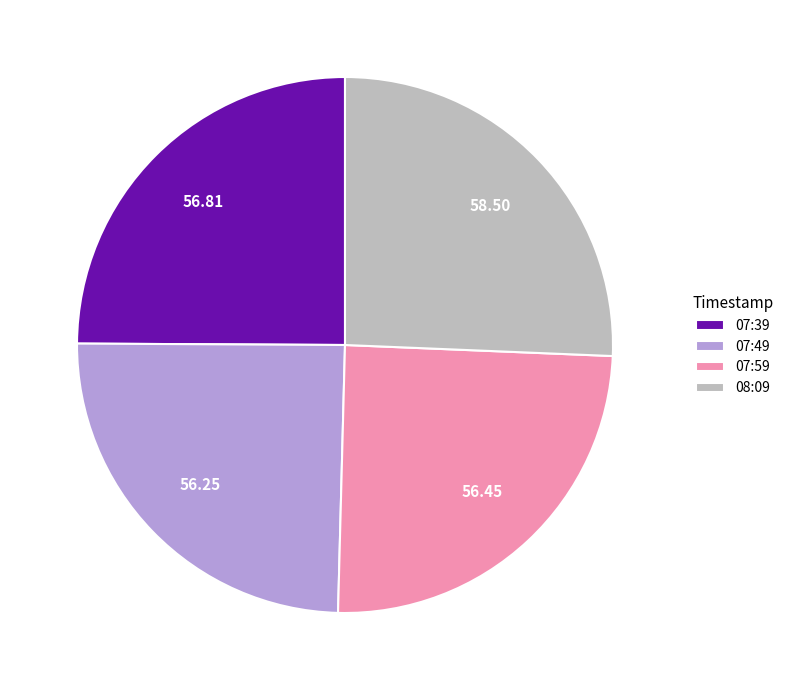

Is the sum of 07:49 and 07:59 greater than half?

No